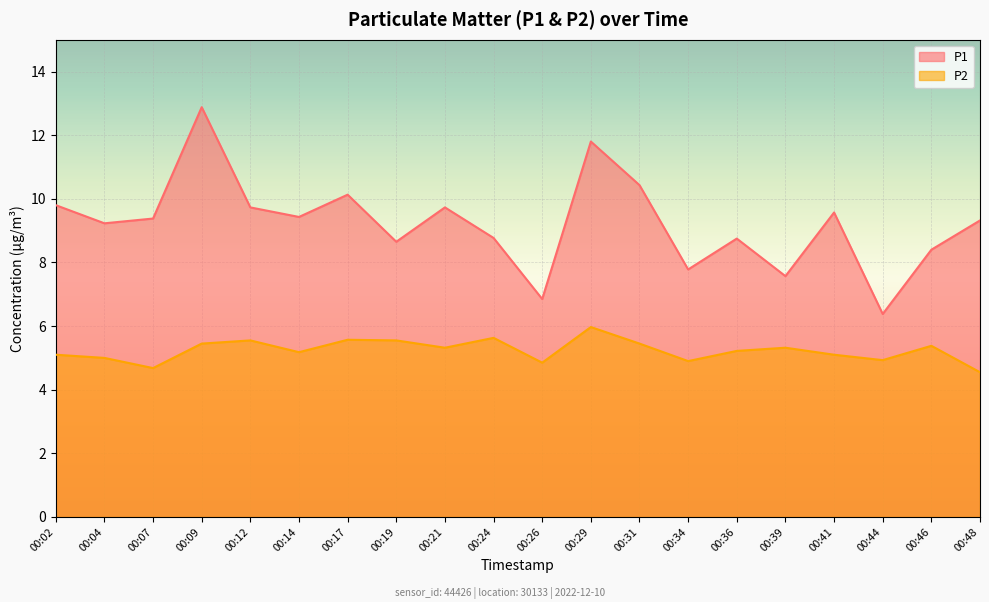

List the labels in order of P1 value, largest first.

00:09, 00:29, 00:31, 00:17, 00:02, 00:12, 00:21, 00:41, 00:14, 00:07, 00:48, 00:04, 00:24, 00:36, 00:19, 00:46, 00:34, 00:39, 00:26, 00:44